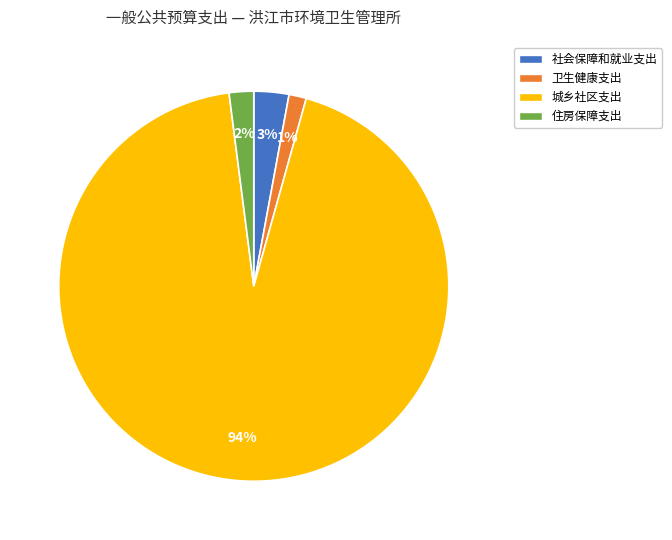

Does 城乡社区支出 represent more than half of the total?

Yes